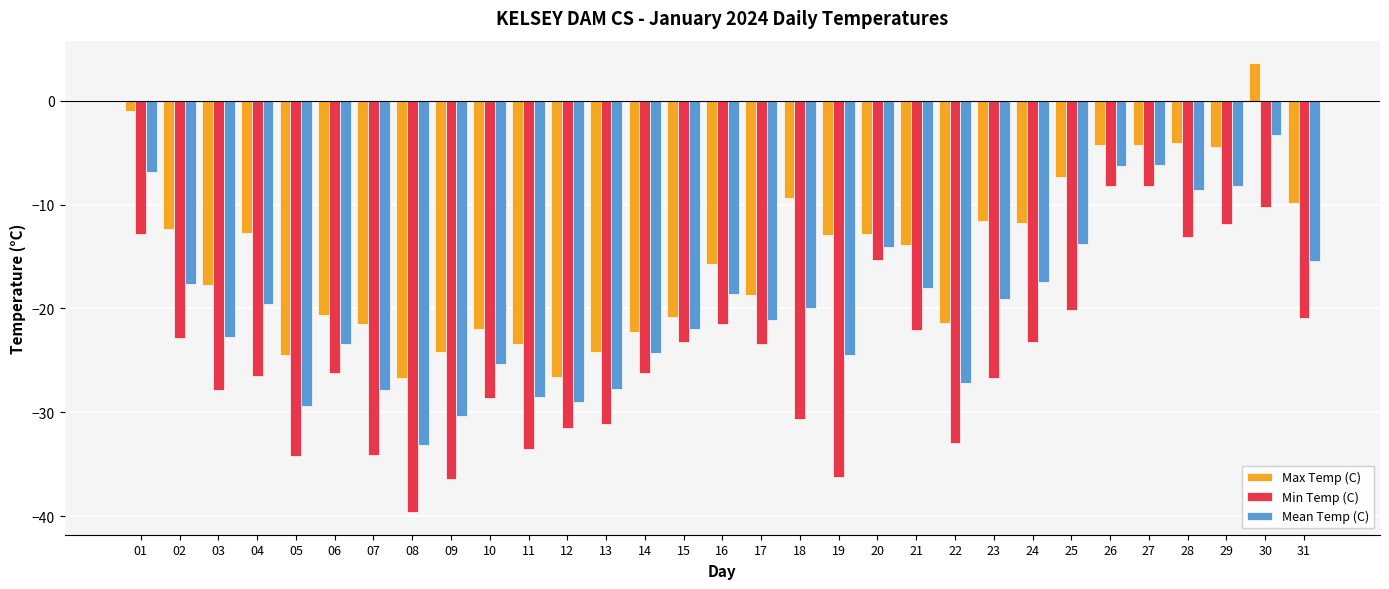

What is the total value across all series at 21?

-54.0